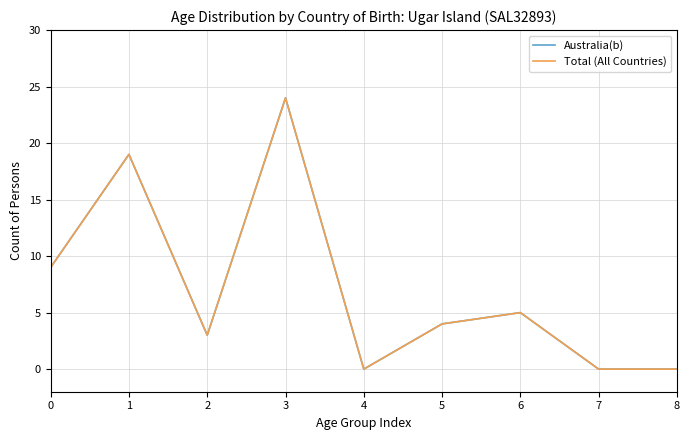

What is the total value across all series at 3?

48